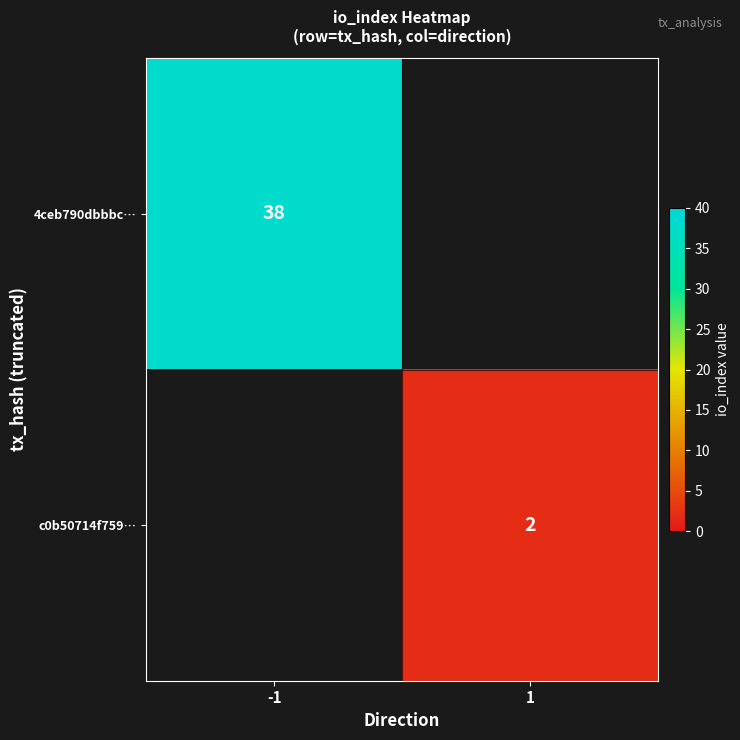

Is it true that 4ceb790dbbbc… equals 38 at -1?

True